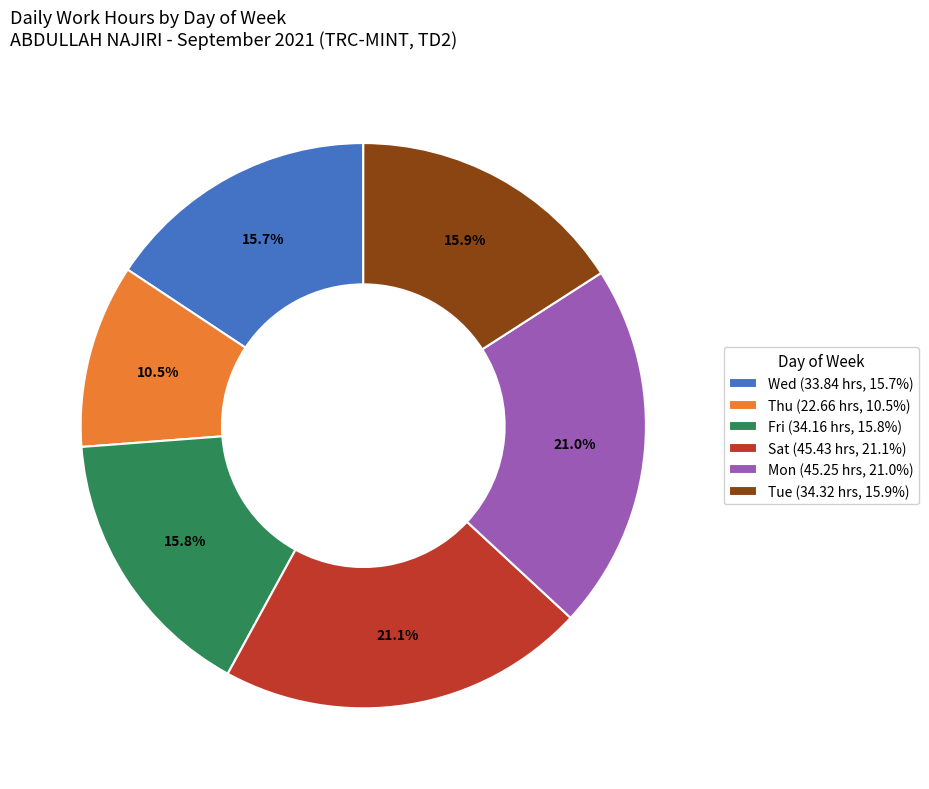

Is there any slice that represents more than half of the pie?

No